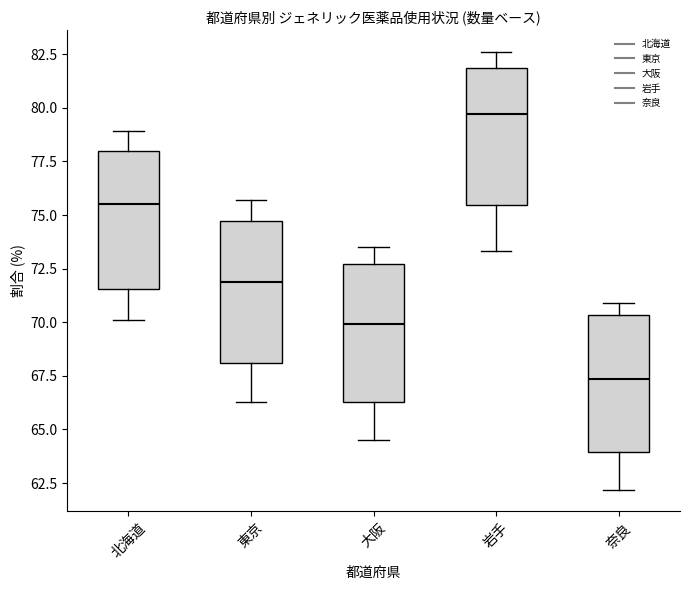

Reading left to right, transcribe this box plot: for each box, give where its median line is, the range the box spans, and where its two whiskers end, as read against the y-axis. The values are not printed on the chart, so give them approximately, as read against the axis.

北海道: median 75.5, box 71.5 to 78.0, whiskers 70.0 to 79.0
東京: median 72.0, box 68.0 to 74.5, whiskers 66.5 to 75.5
大阪: median 70.0, box 66.5 to 72.5, whiskers 64.5 to 73.5
岩手: median 79.5, box 75.5 to 82.0, whiskers 73.5 to 82.5
奈良: median 67.5, box 64.0 to 70.5, whiskers 62.0 to 71.0